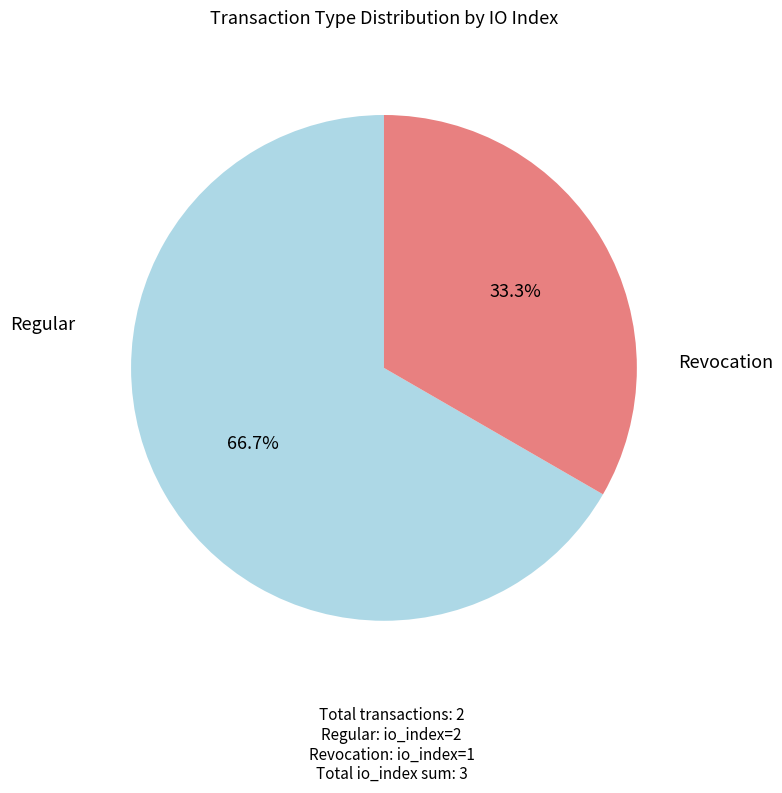

How many segments does this pie chart have?

2